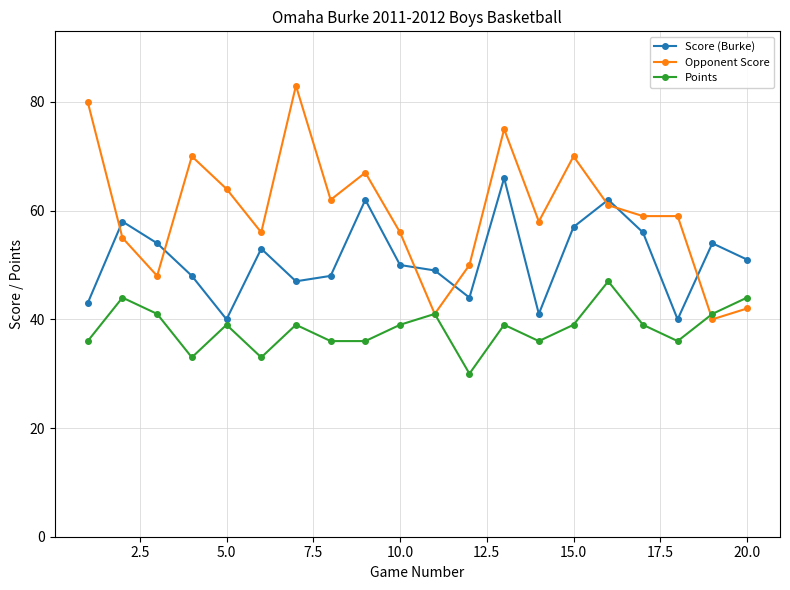

How many lines are shown in the chart?

3